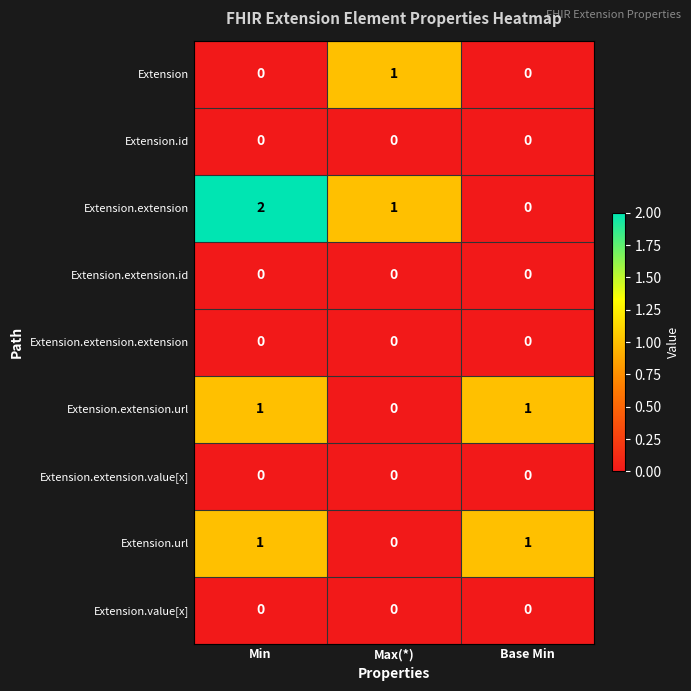

Where is Extension.extension nearest to the value 1?

Max(*)